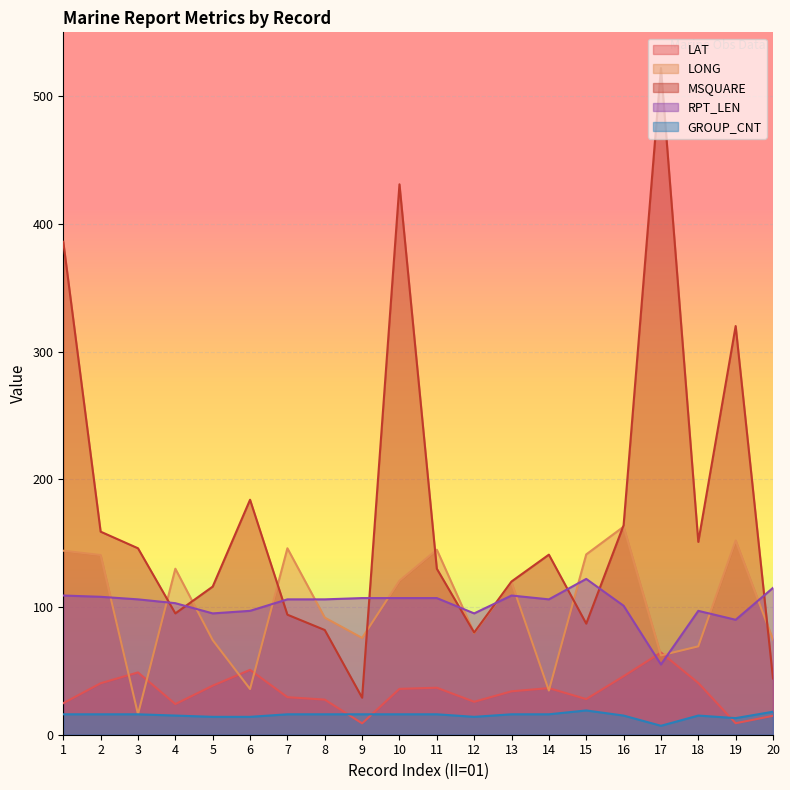

Where does the GROUP_CNT series first go above 16?

15